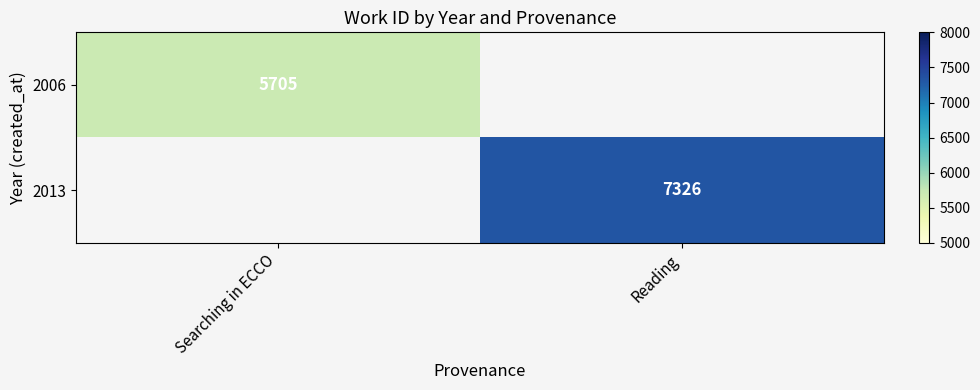

Count the number of categories in the chart.

2